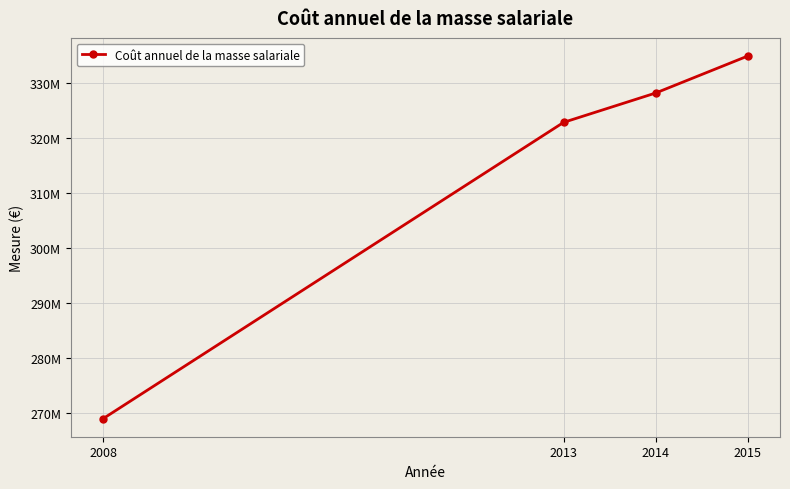

Does the chart have visible grid lines?

Yes